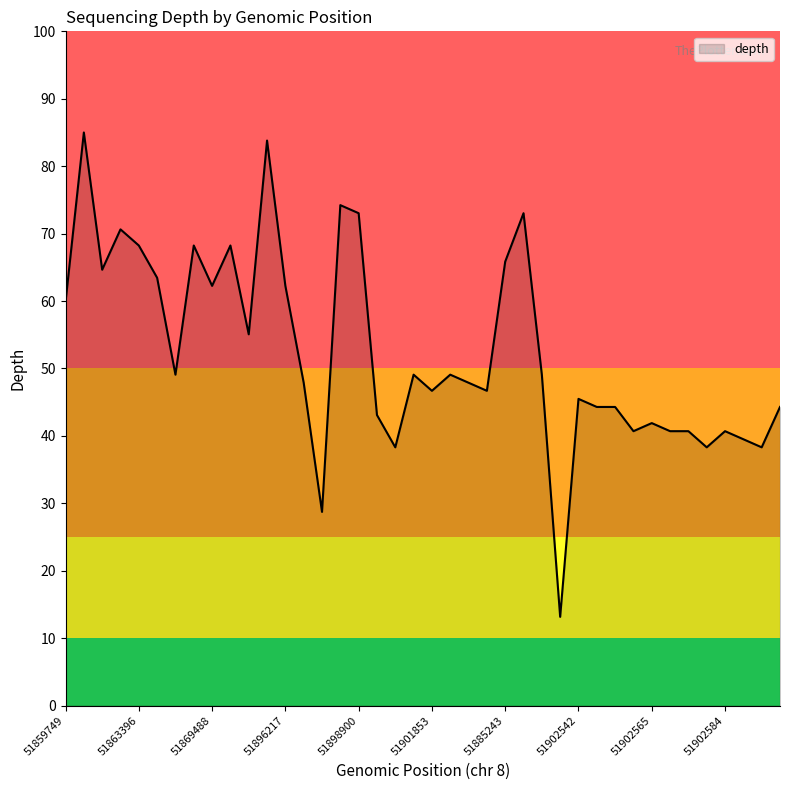

What is the minimum value shown in the chart?

13.2